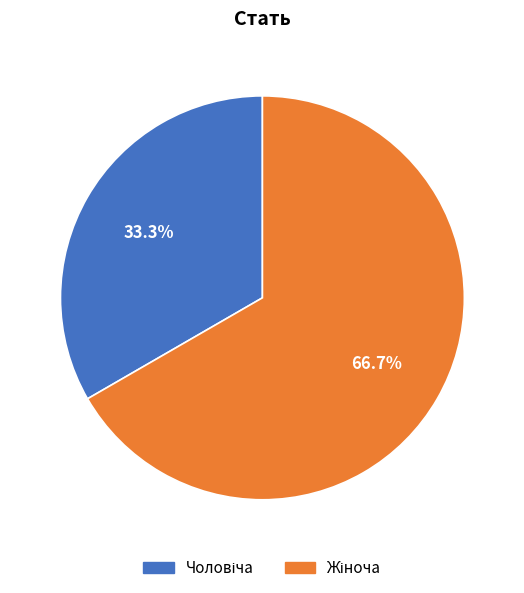

Is there any slice that represents more than half of the pie?

Yes